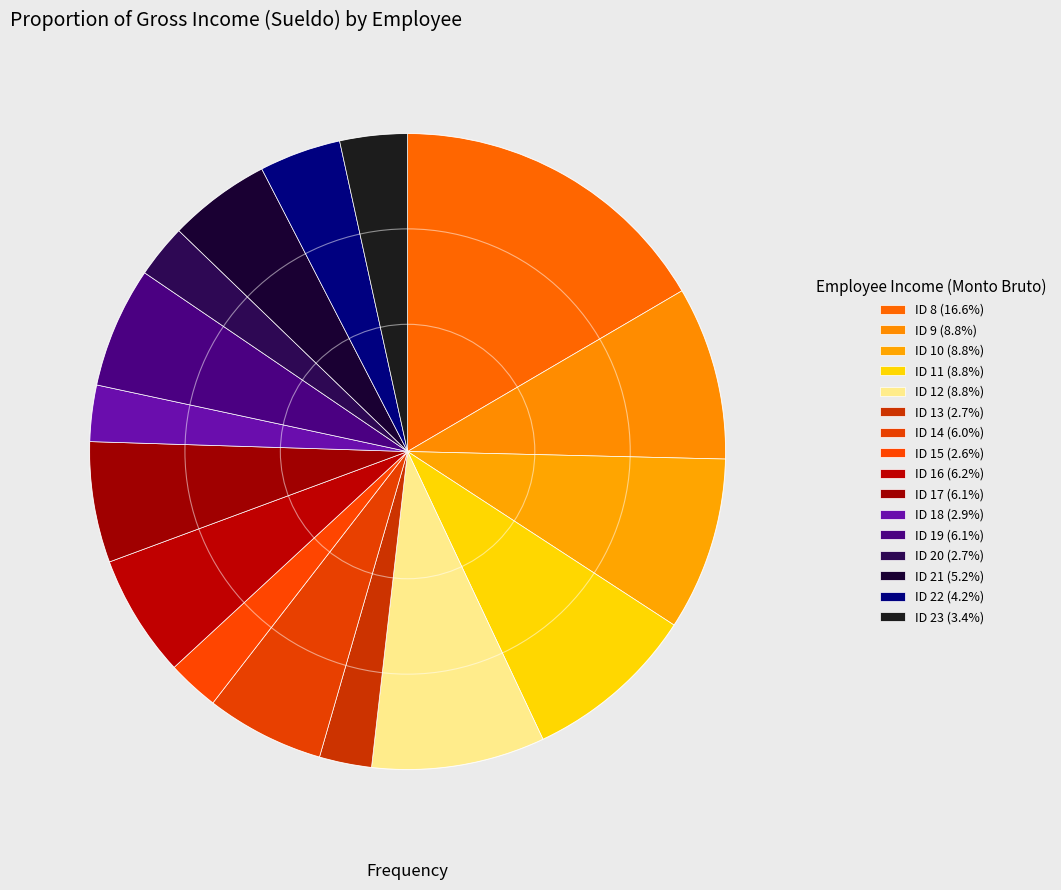

Between ID 21 and ID 10, which is larger?

ID 10